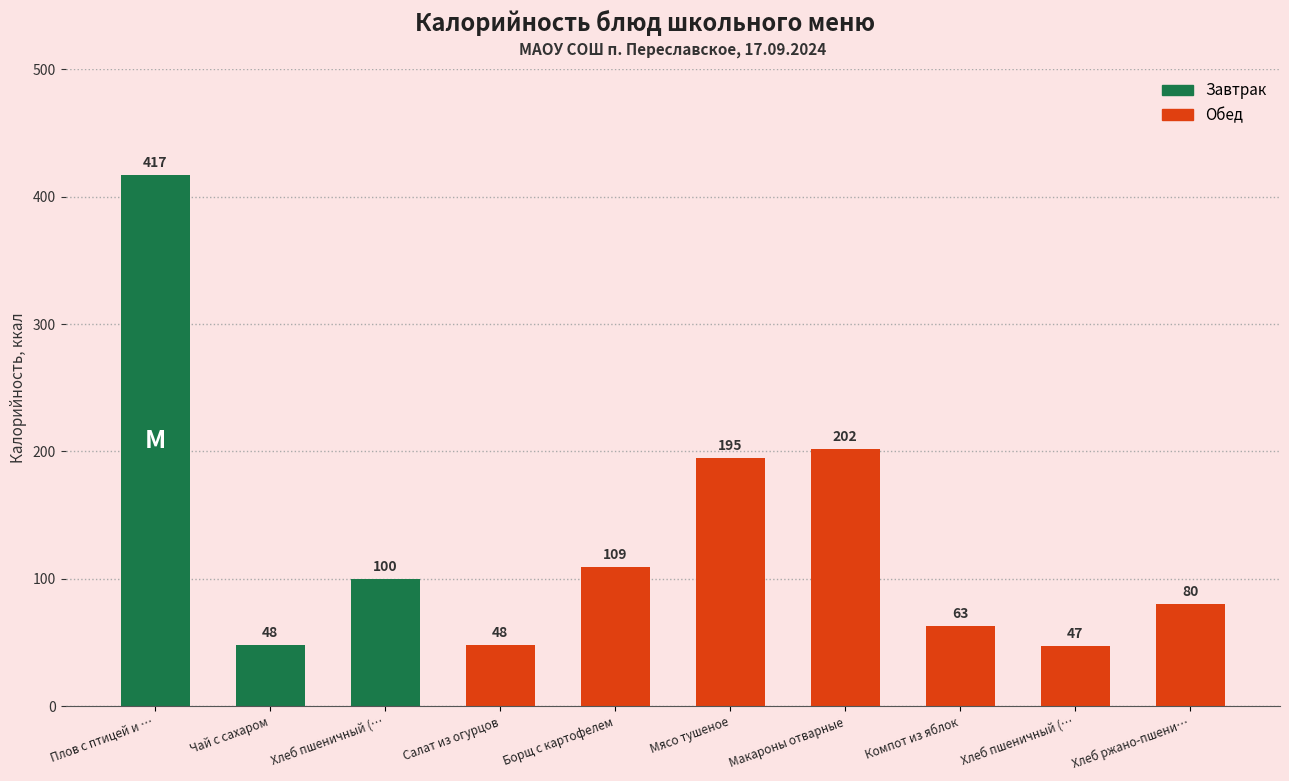

How many categories are shown in the chart?

10